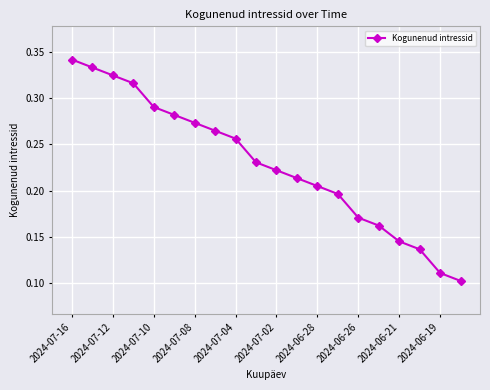

What is the sum of all values?

4.6